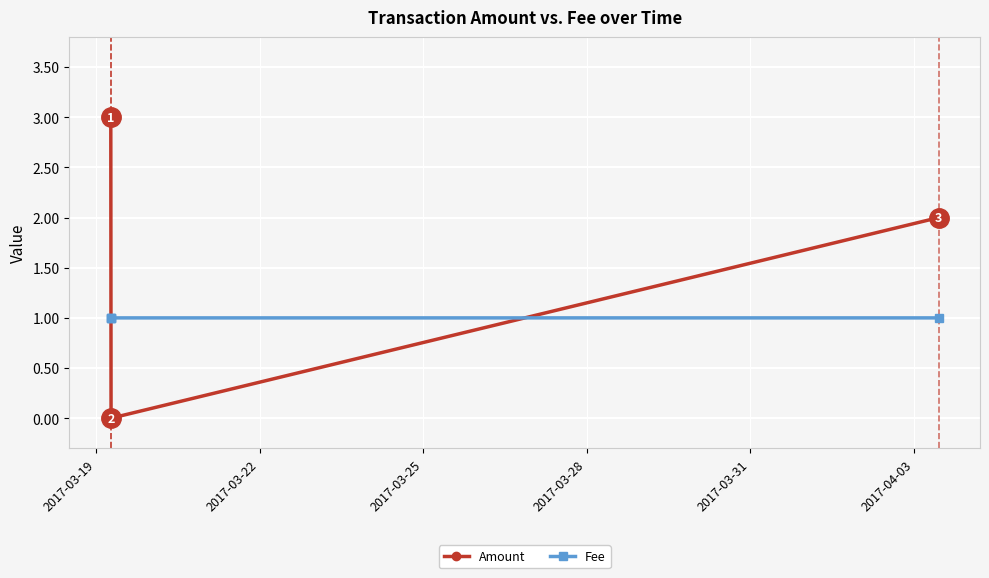

Rank the series by their average value, from lowest to highest.

Fee, Amount